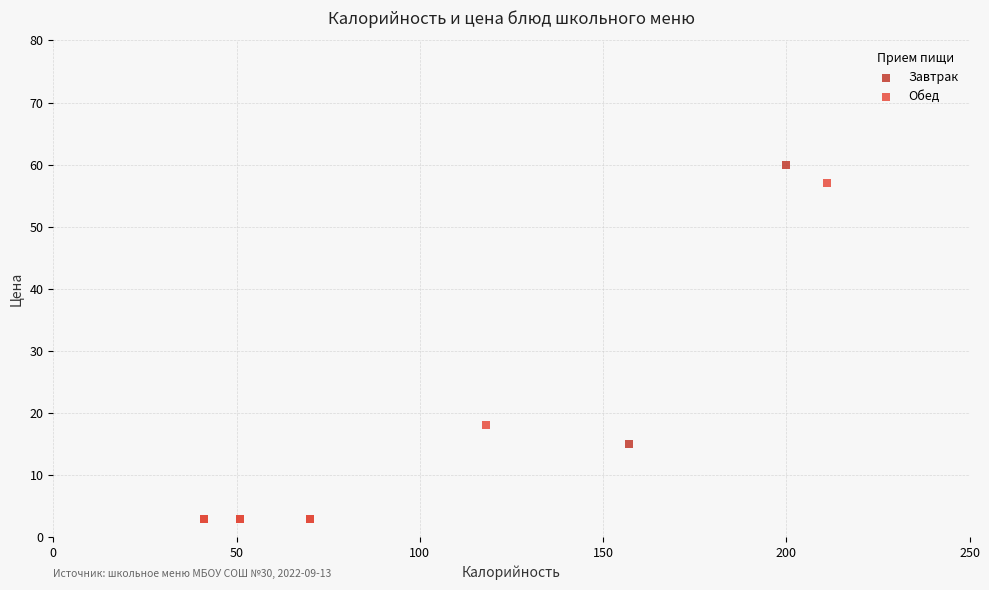

Which series has the largest Y range (max minus min)?

Завтрак